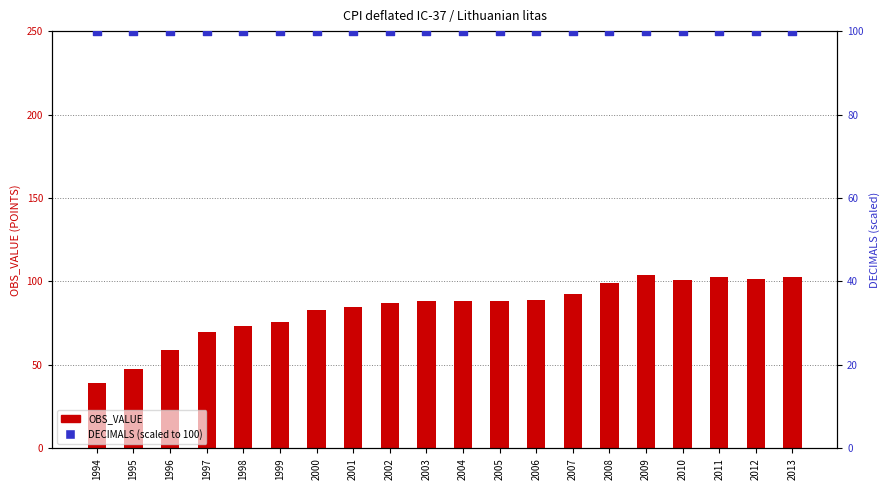

Which series has the largest total across all categories?

DECIMALS